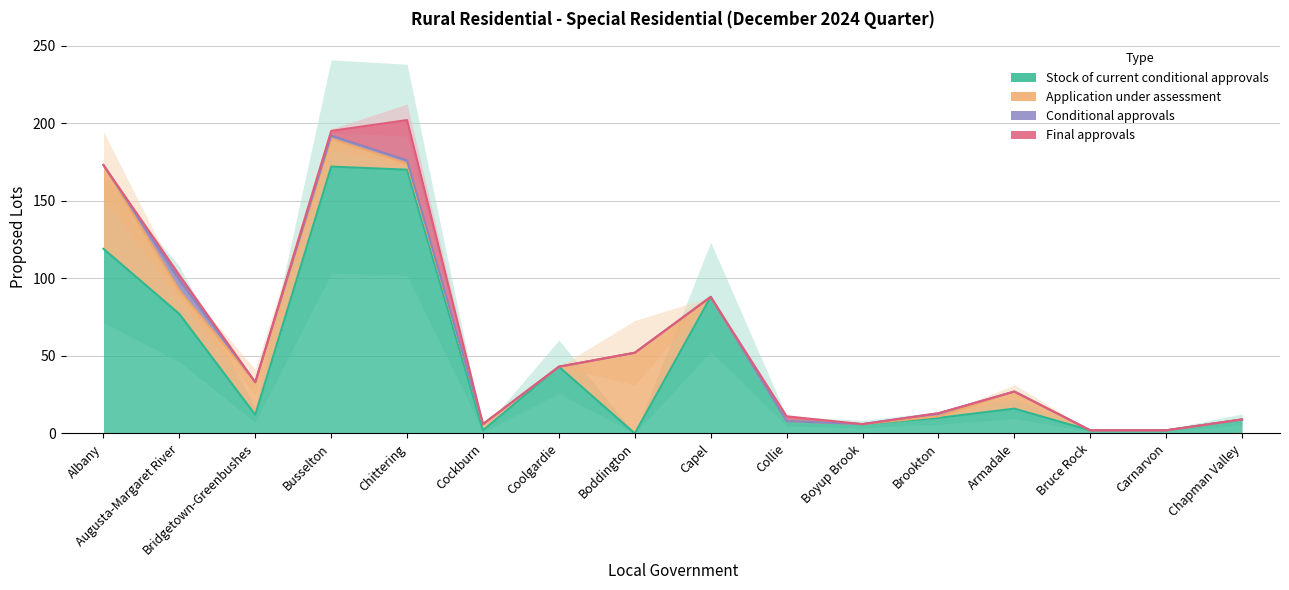

True or false: Application under assessment has a value of -34 at Chapman Valley.

False